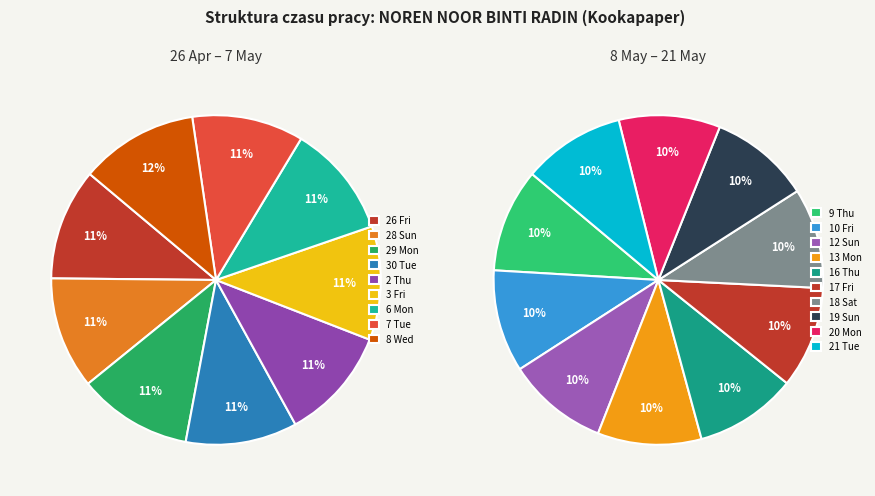

Count the number of slices in the pie.

19